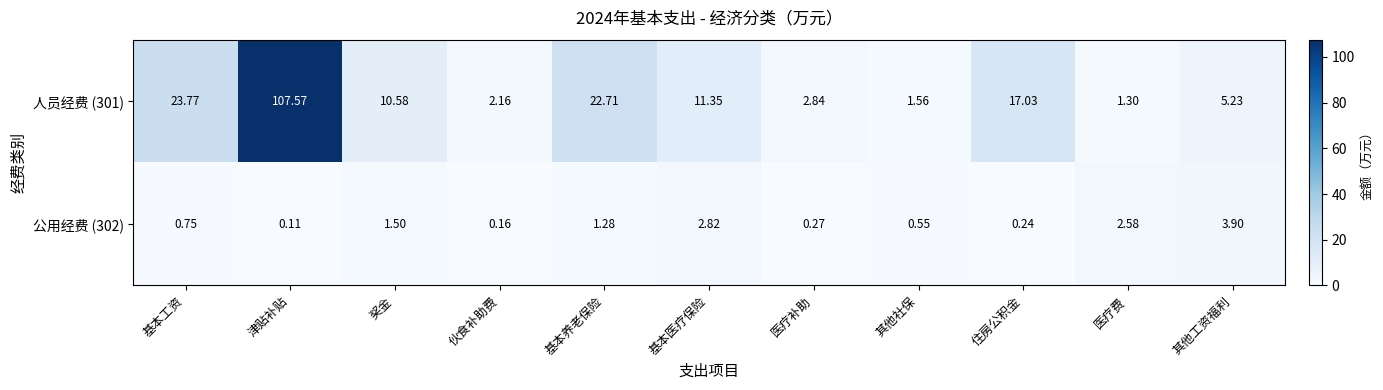

At which label does 人员经费 (301) first exceed 10?

基本工资